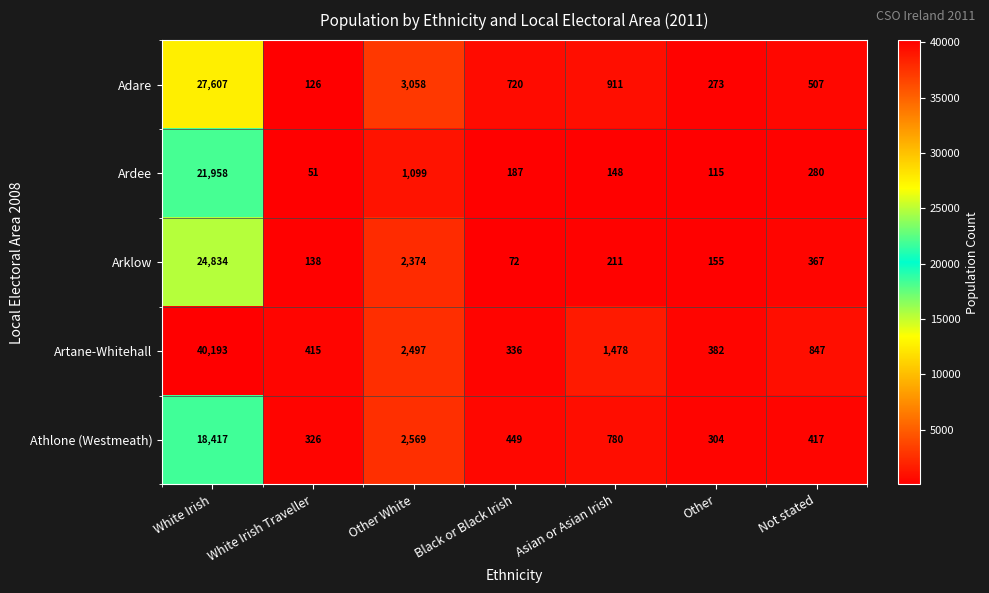

How many categories are shown in the chart?

7